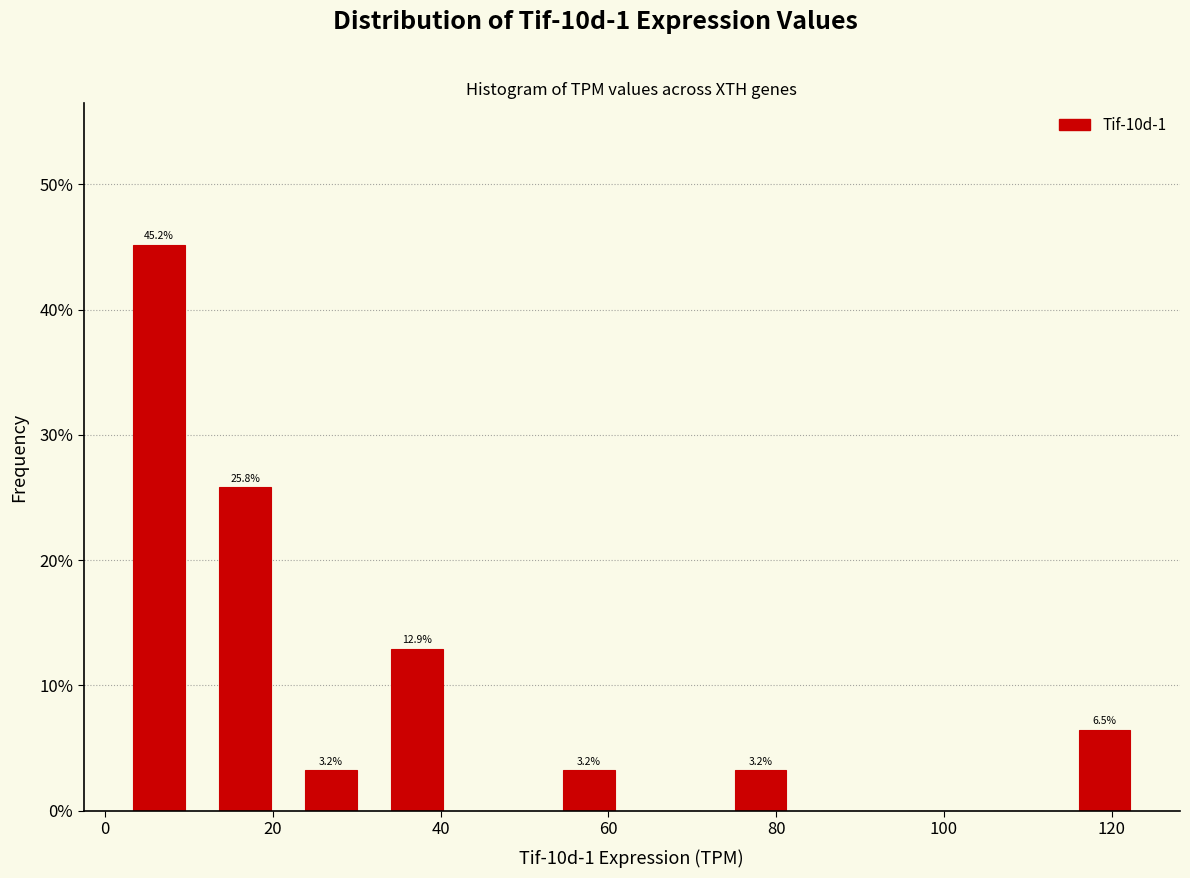

Over which range of the x-axis is the bar tallest?

2 to 12